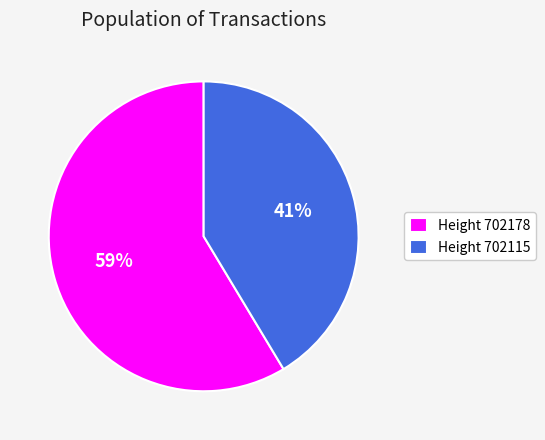

To the nearest percent, what is the average slice percentage?

50%